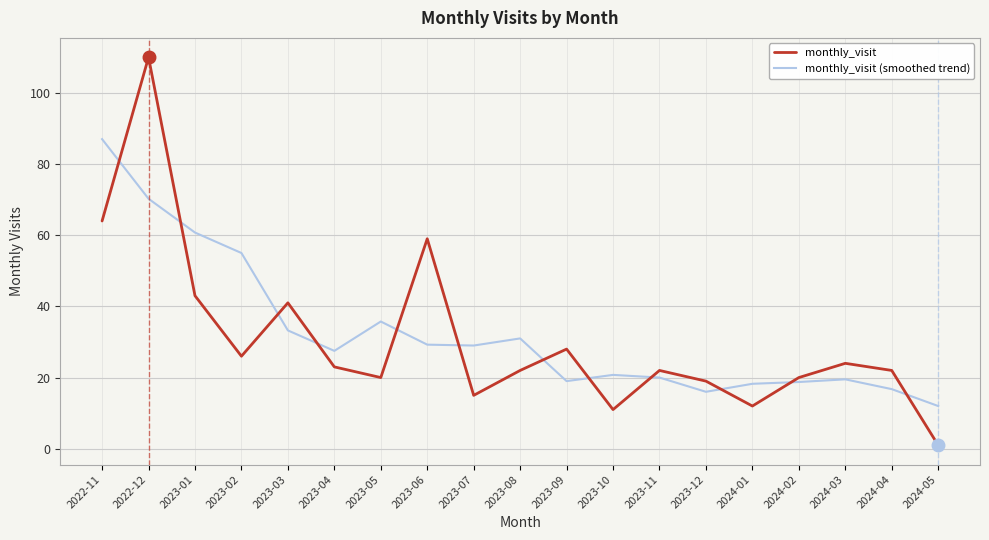

Rank the series by their maximum value, from highest to lowest.

monthly_visit, monthly_visit (smoothed trend)